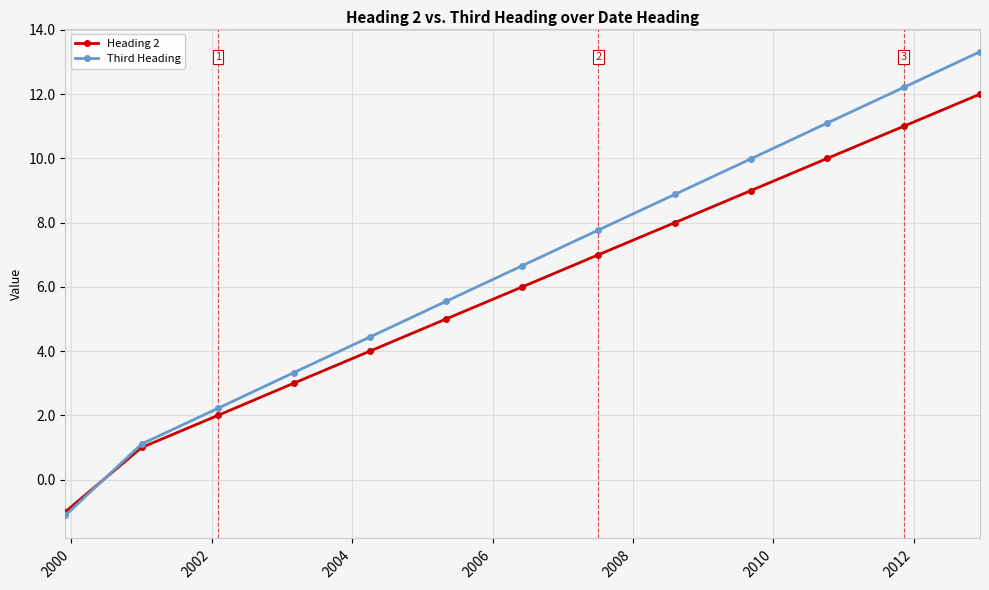

What is the greatest value displayed?

13.3